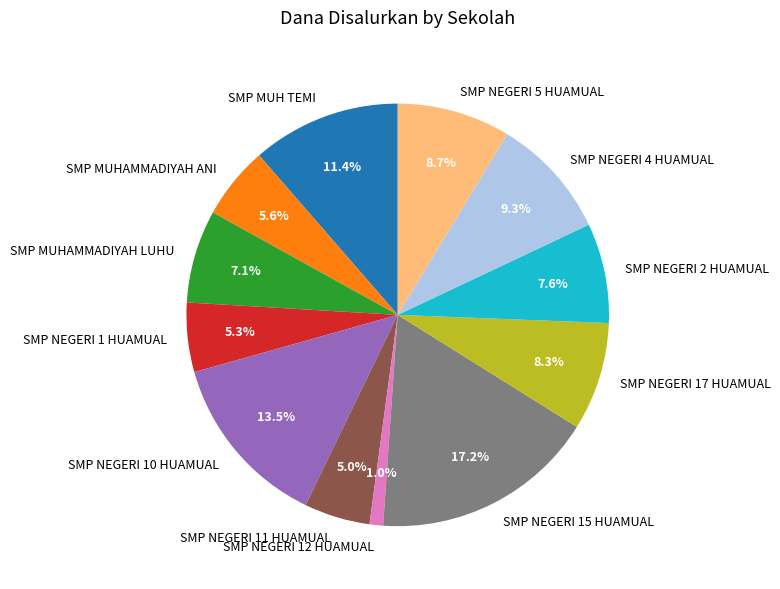

Which category has the smallest portion of the pie?

SMP NEGERI 12 HUAMUAL